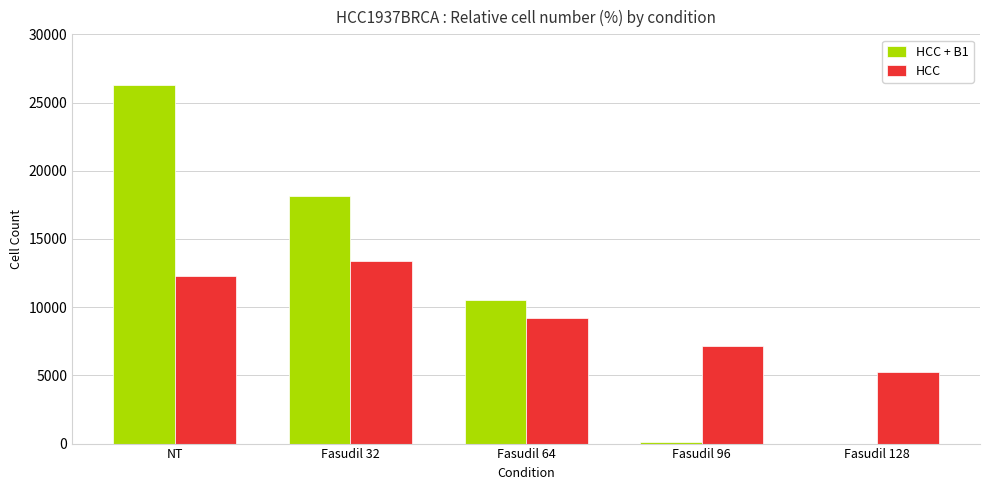

What is the sum of all HCC values?

47269